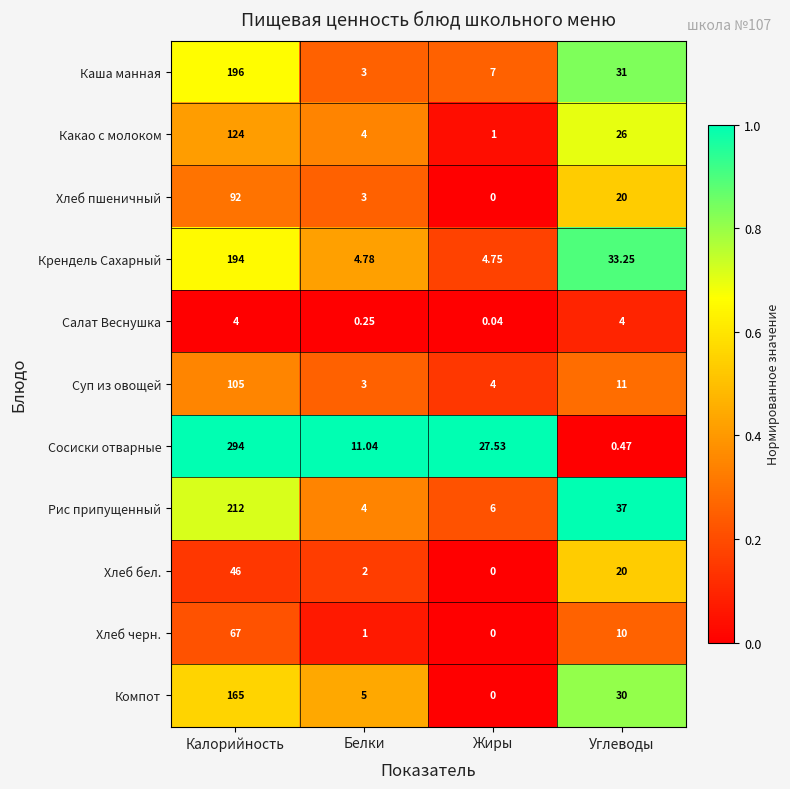

At which label does Каша манная reach its minimum?

Белки